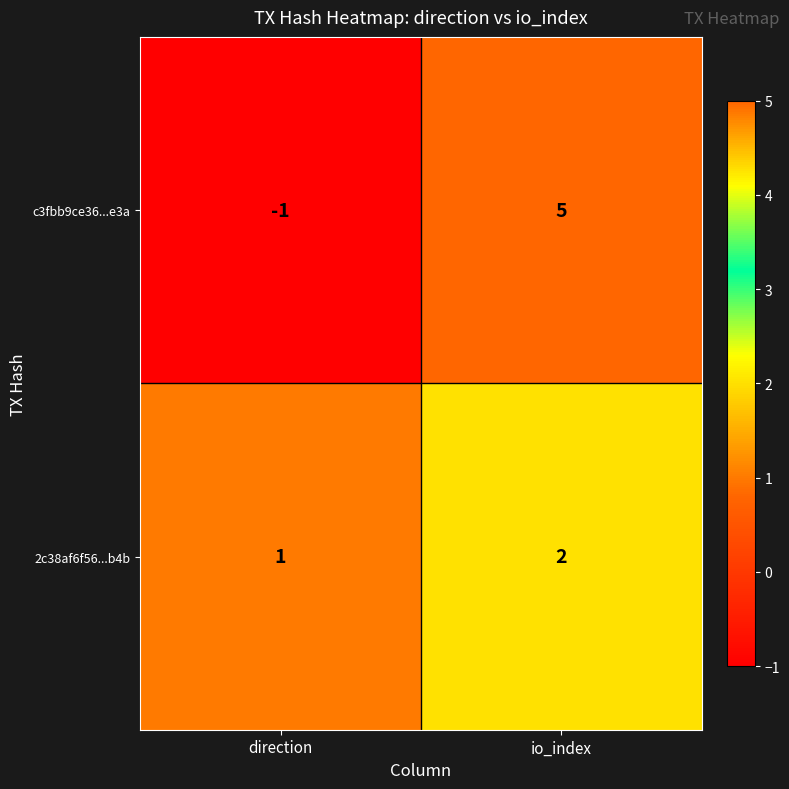

At direction, list the series in order from smallest to largest.

c3fbb9ce36...e3a, 2c38af6f56...b4b